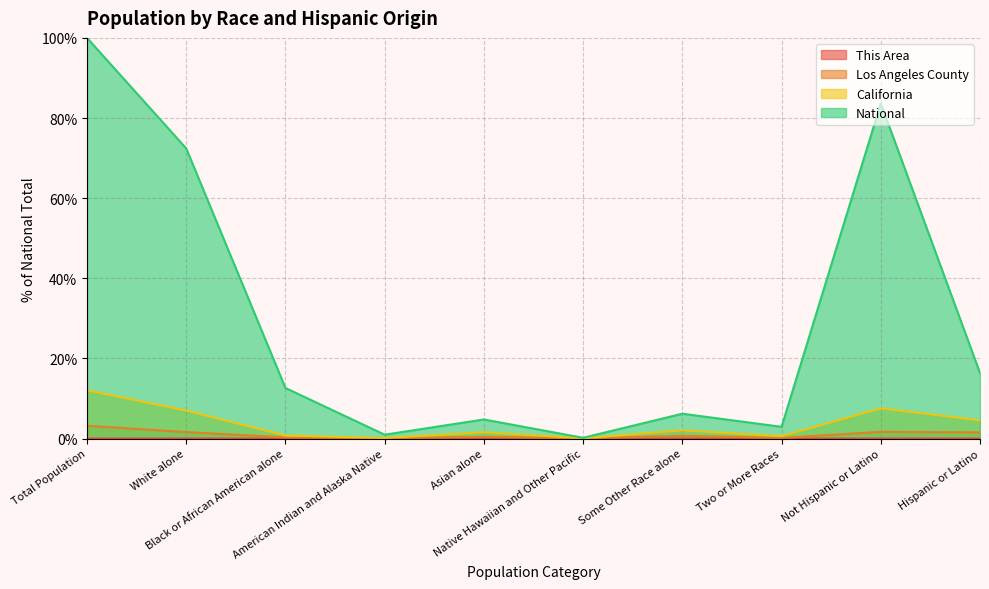

What is the sum of all California values?

36.2